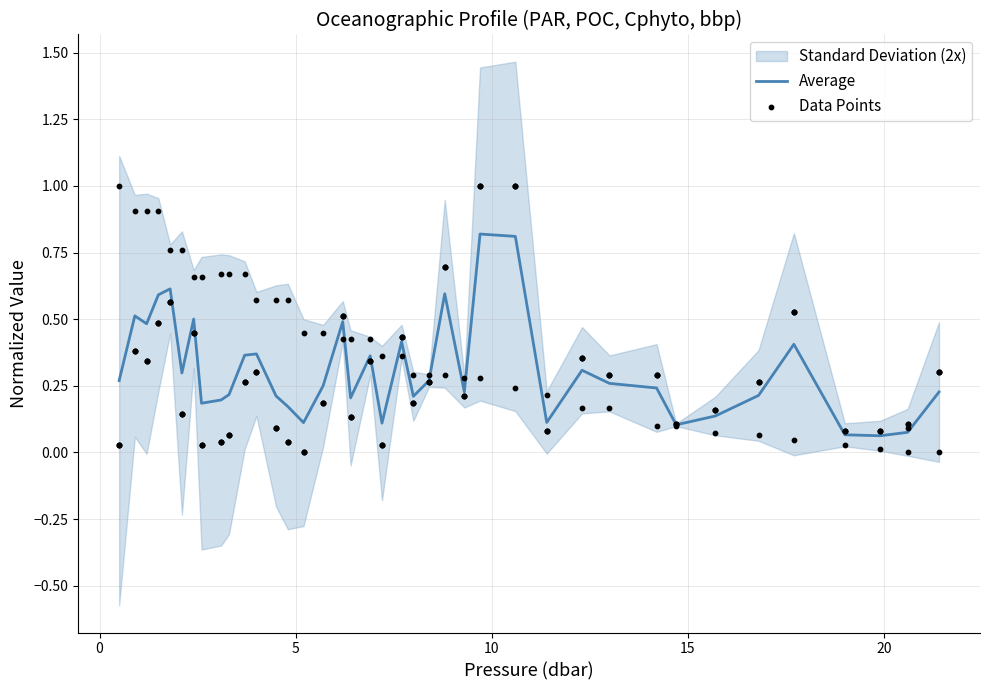

Which series contains the highest Y value?

Data Points